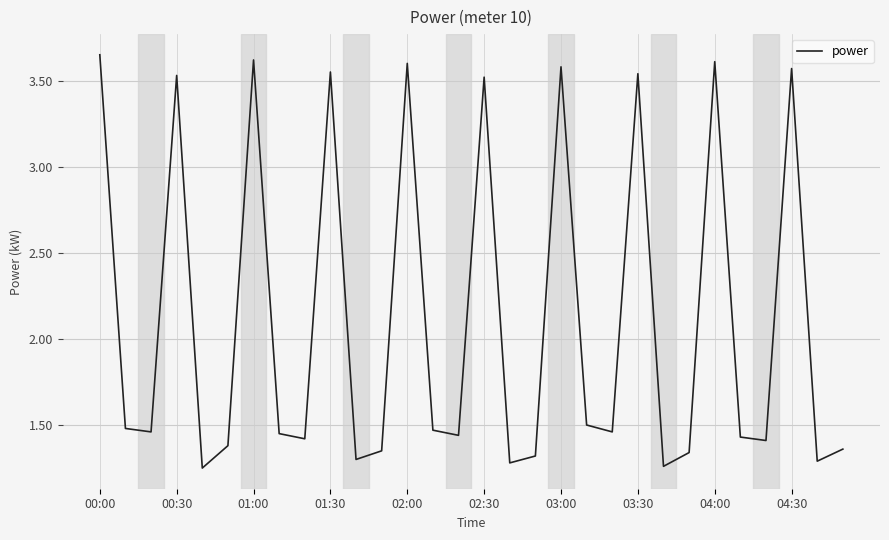

What is the difference between the maximum and minimum values?

2.4